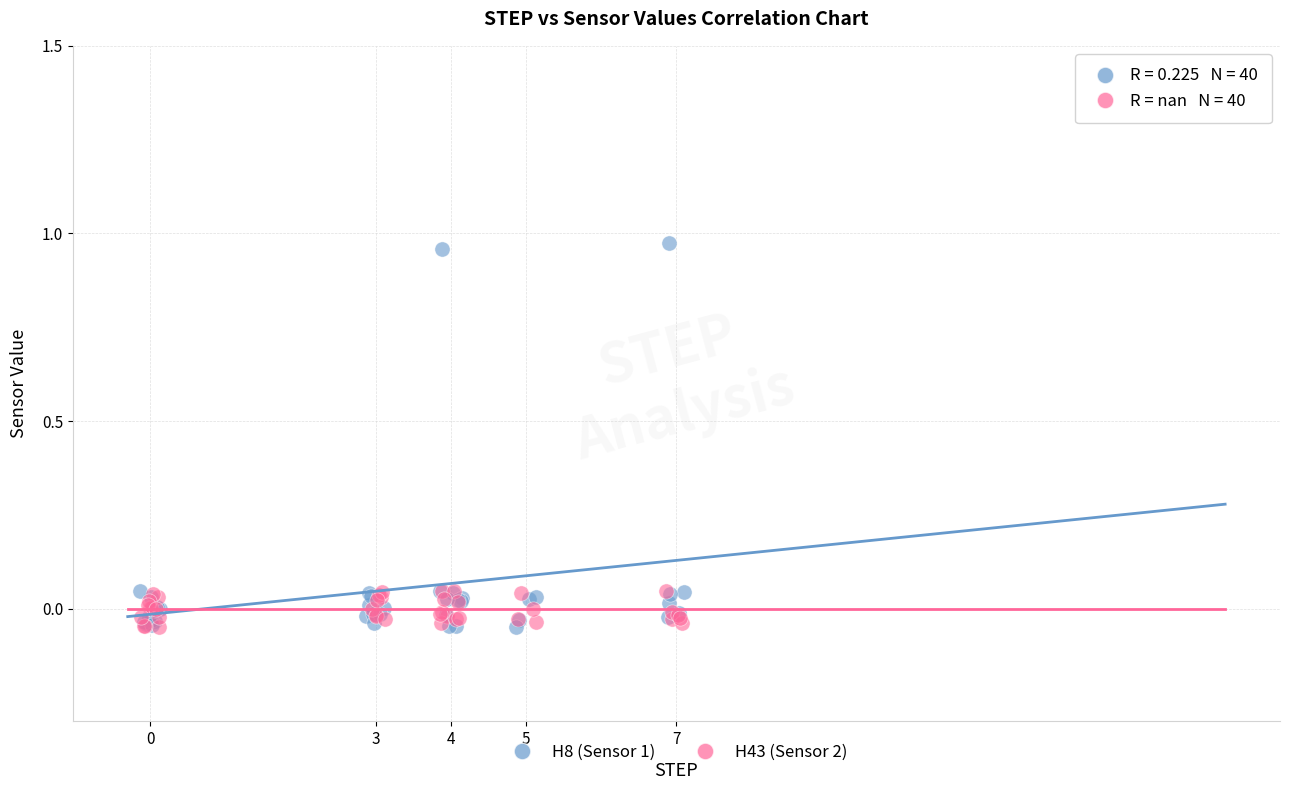

Which series has the largest Y range (max minus min)?

H8 (Sensor 1)